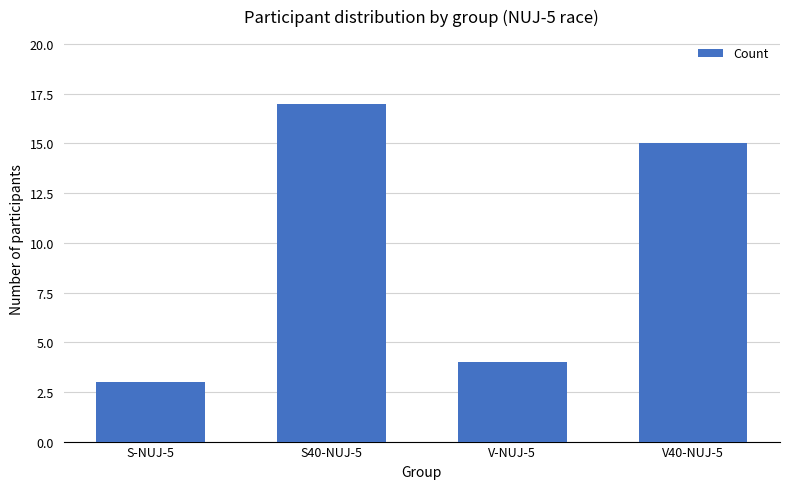

What value does the data have at S40-NUJ-5?

17